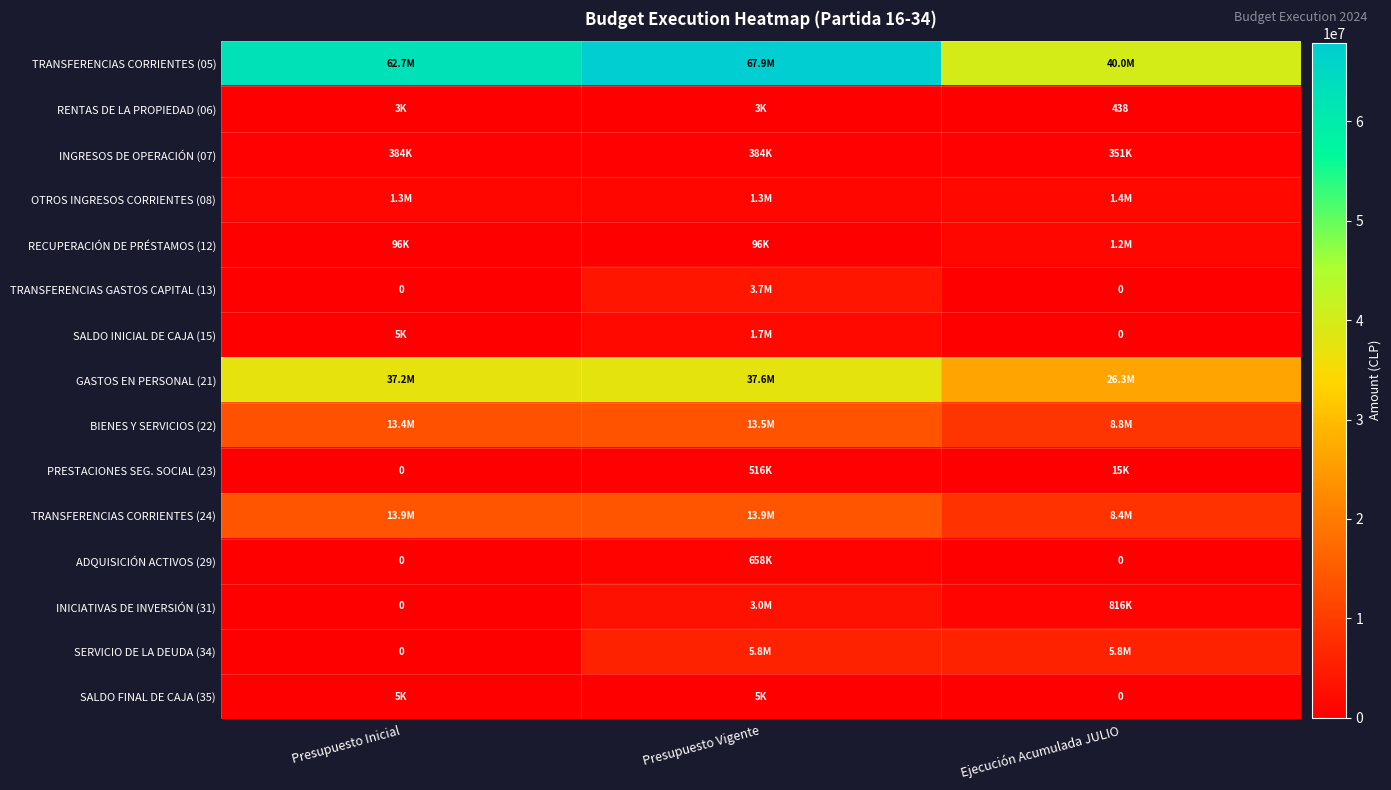

List the series in order of their peak value, highest first.

TRANSFERENCIAS CORRIENTES (05), GASTOS EN PERSONAL (21), TRANSFERENCIAS CORRIENTES (24), BIENES Y SERVICIOS (22), SERVICIO DE LA DEUDA (34), TRANSFERENCIAS GASTOS CAPITAL (13), INICIATIVAS DE INVERSIÓN (31), SALDO INICIAL DE CAJA (15), OTROS INGRESOS CORRIENTES (08), RECUPERACIÓN DE PRÉSTAMOS (12), ADQUISICIÓN ACTIVOS (29), PRESTACIONES SEG. SOCIAL (23), INGRESOS DE OPERACIÓN (07), SALDO FINAL DE CAJA (35), RENTAS DE LA PROPIEDAD (06)